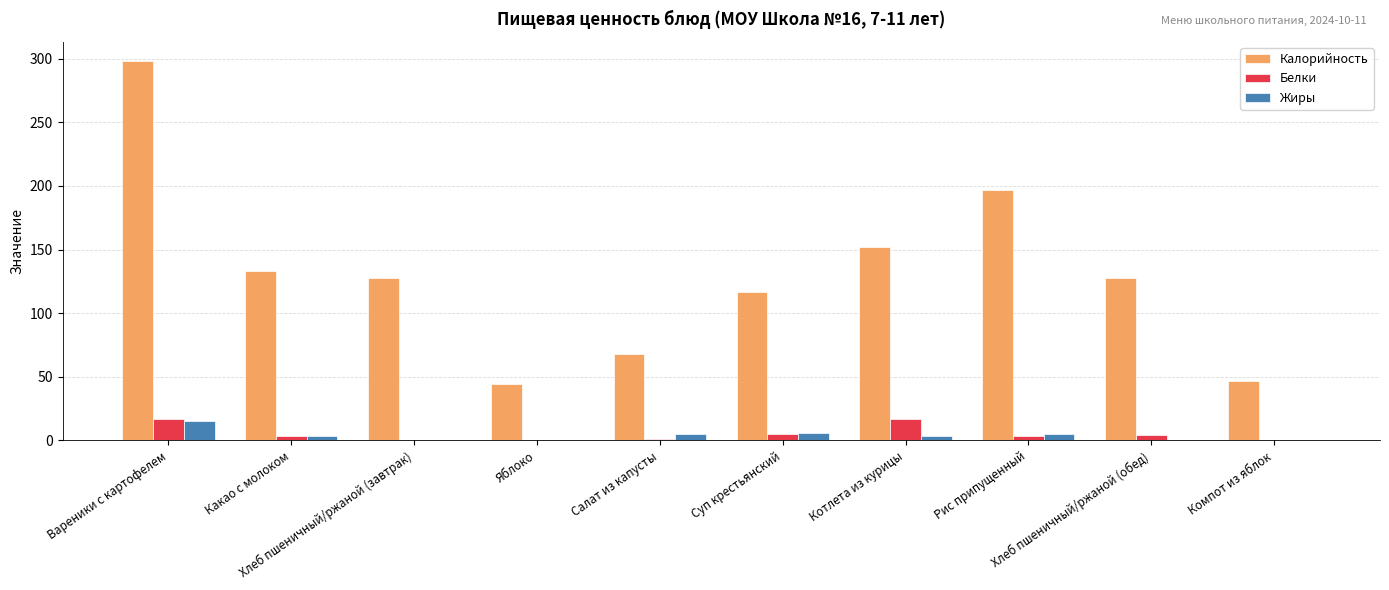

What is the greatest value displayed?

298.3